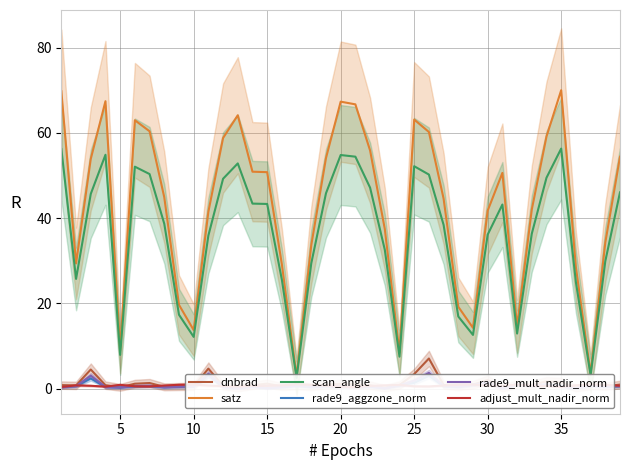

Which series changed the most between 15 and 24?

satz